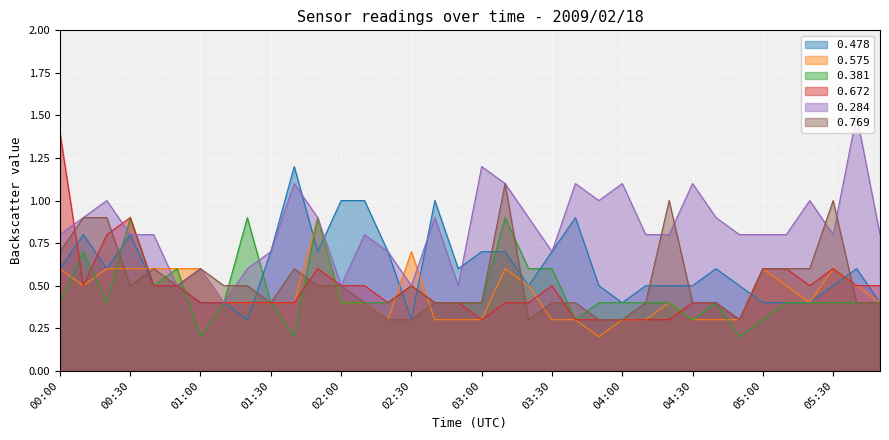

What is the highest value of the 0.769 series?

1.1